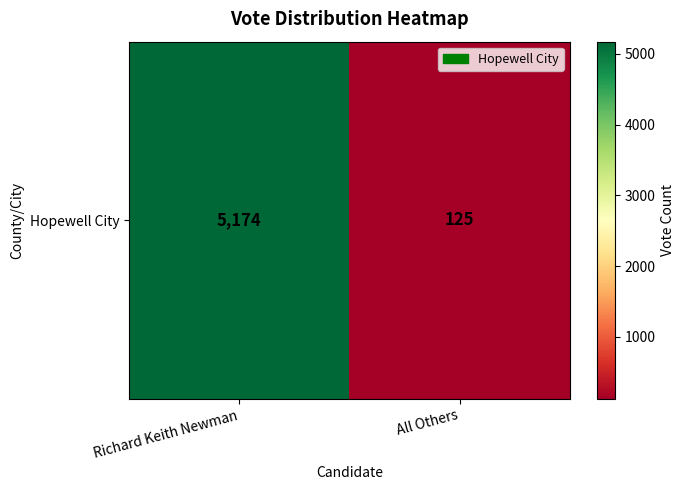

Count the values in the range 125 to 5174.

2